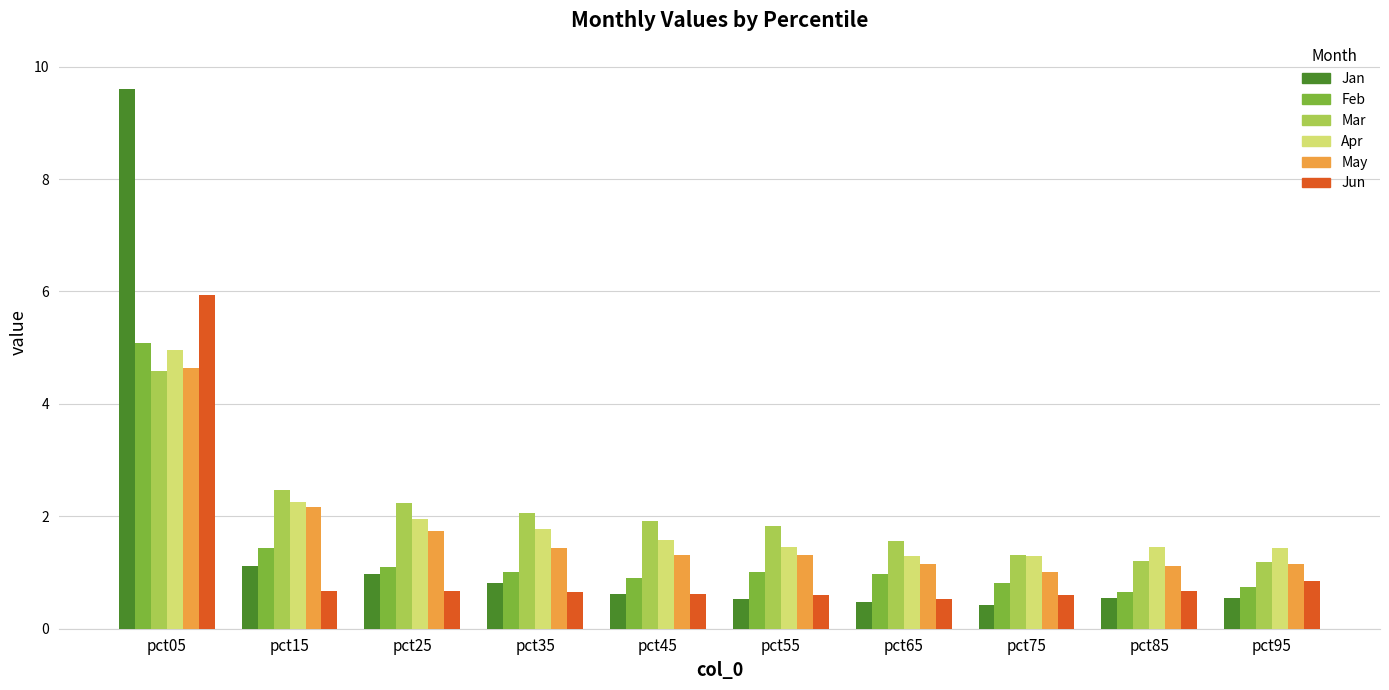

What is the difference between the maximum and minimum values in the Jan series?

9.2